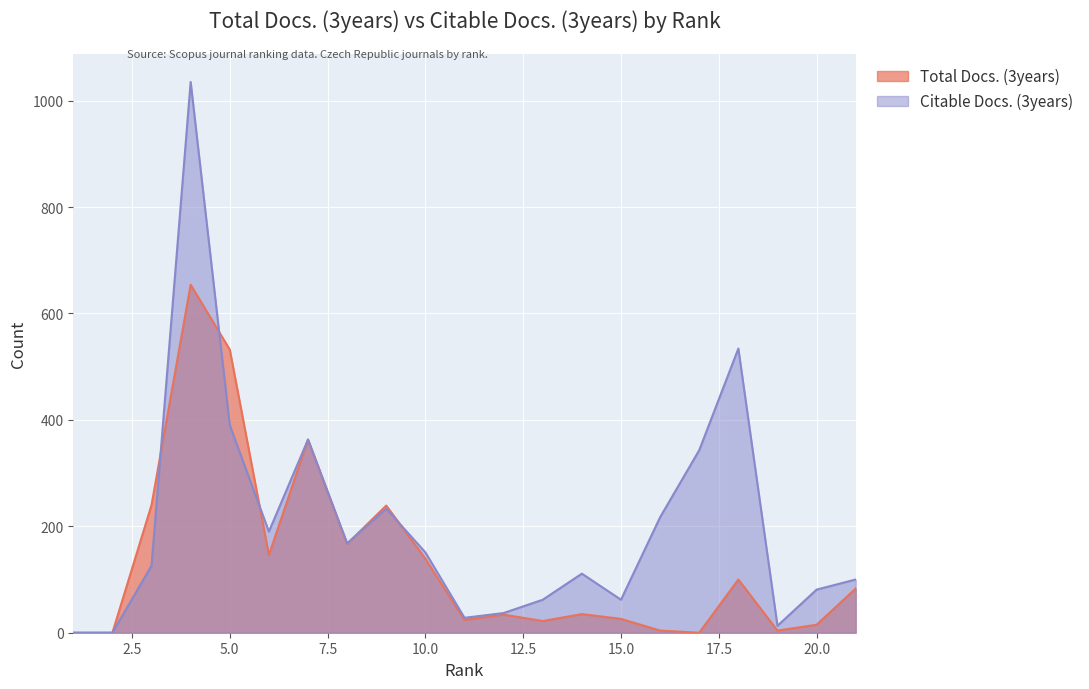

Which series changed the most between 5 and 16?

Total Docs. (3years)